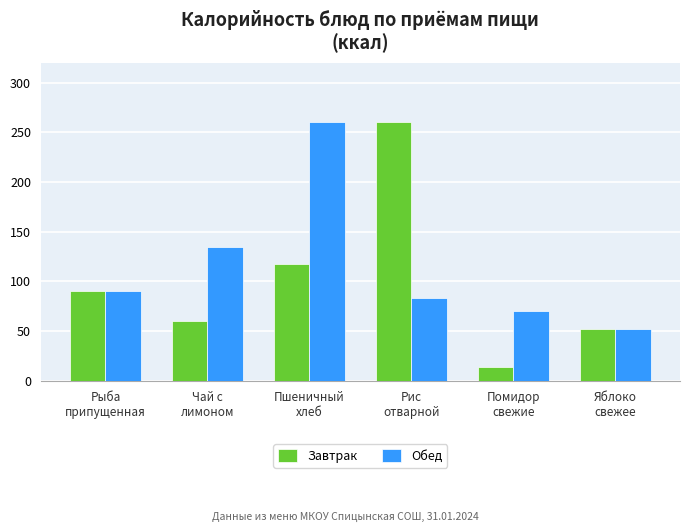

Which series has the largest total across all categories?

Обед